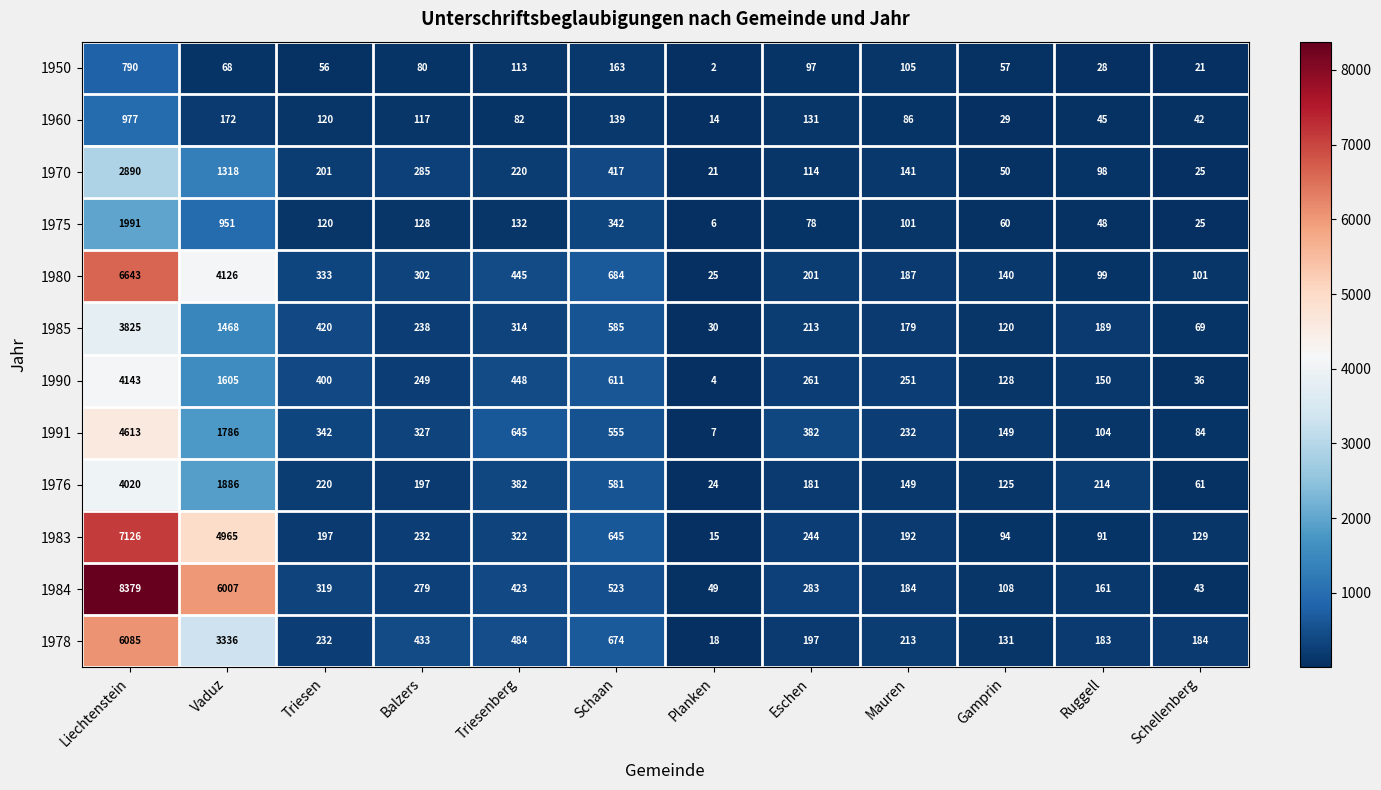

What is the spread (max minus min) of values at Balzers?

353